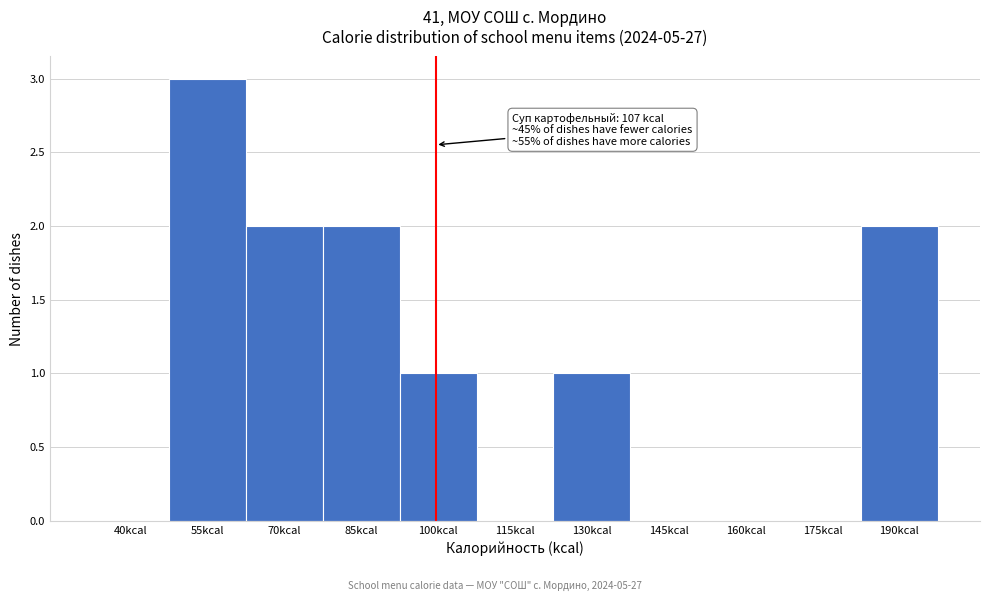

Reading right to left, transcribe all the data shown in this chart.

190kcal=2	175kcal=0	160kcal=0	145kcal=0	130kcal=1	115kcal=0	100kcal=1	85kcal=2	70kcal=2	55kcal=3	40kcal=0